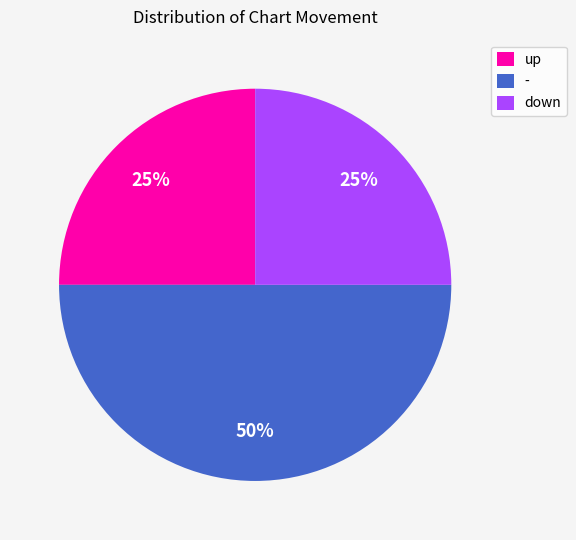

To the nearest percent, what portion does down represent?

25%